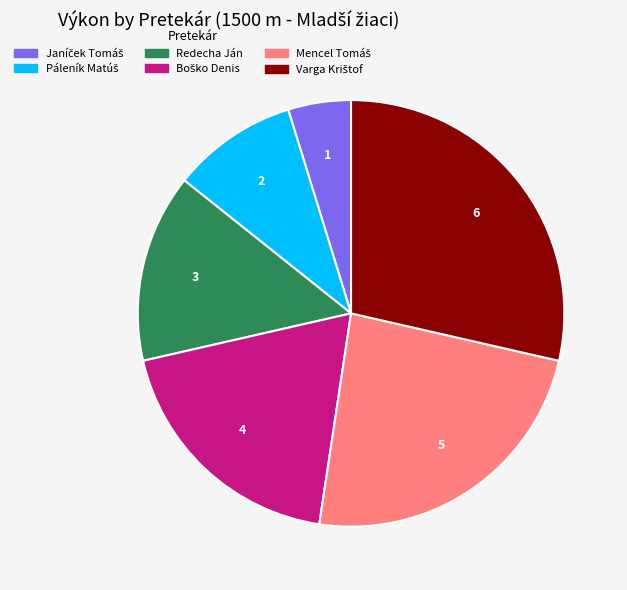

Is there a majority slice in this chart?

No